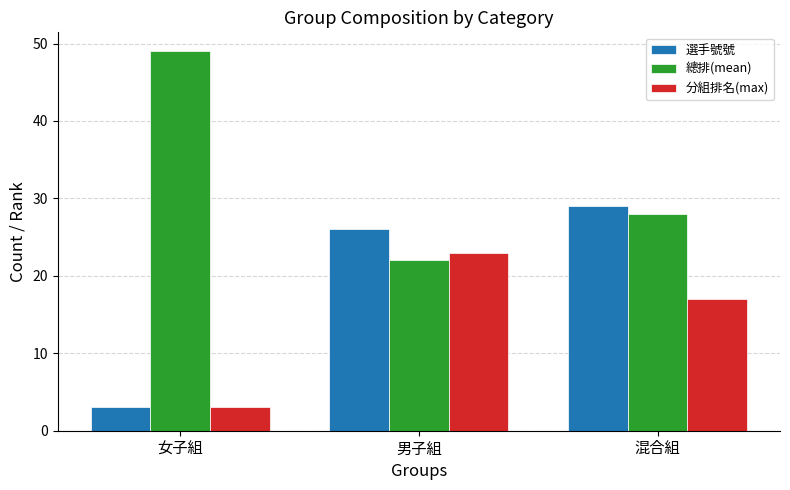

What are all the series names shown in the legend?

選手號號, 總排(mean), 分組排名(max)